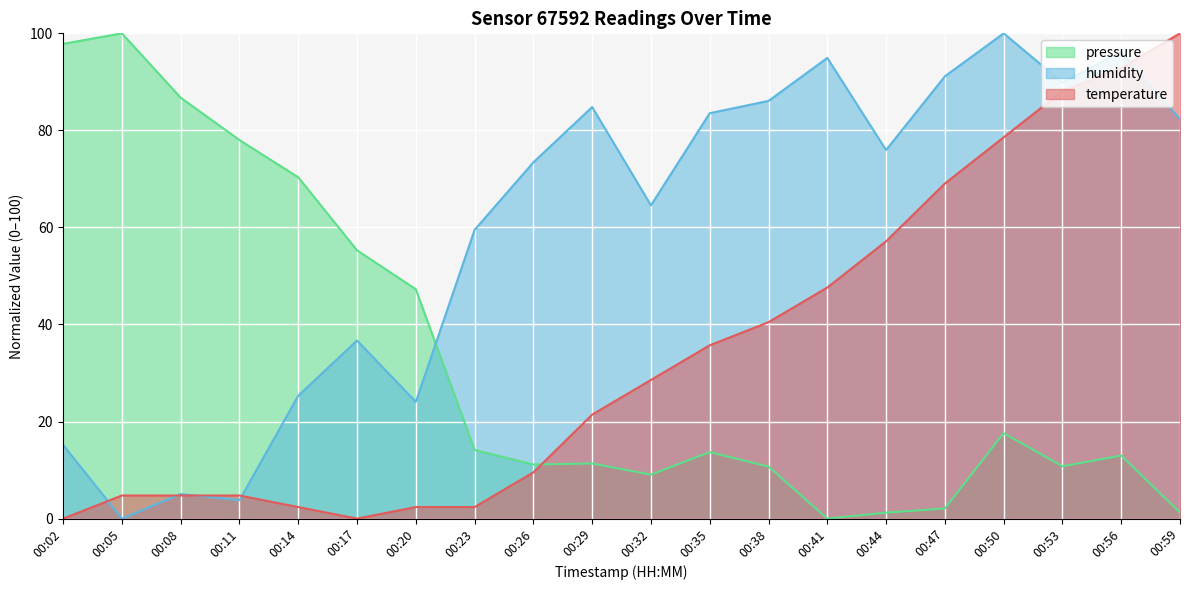

What is the maximum value for temperature?

100.0